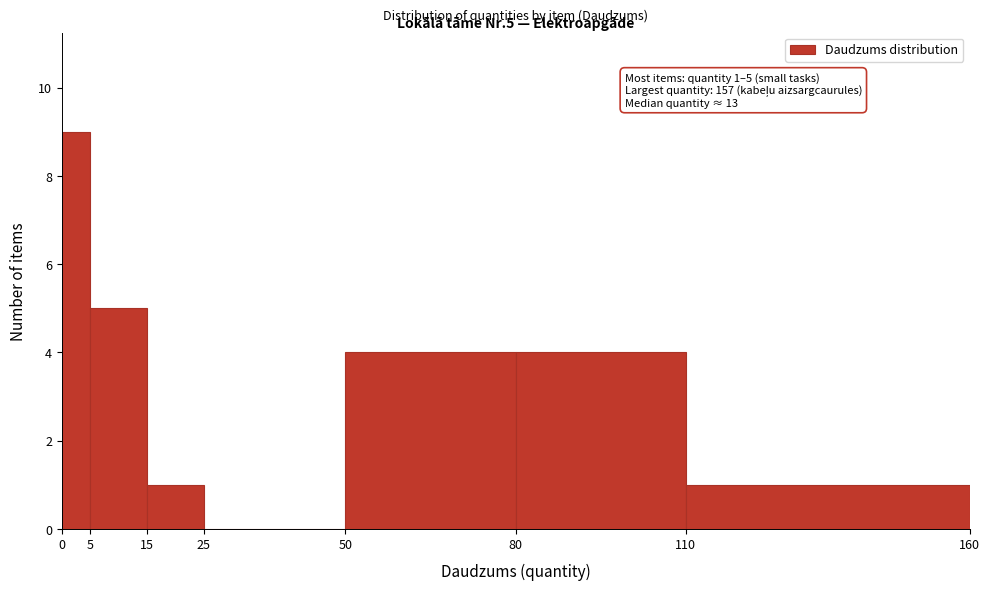

Over which range of the x-axis is the bar tallest?

0 to 5